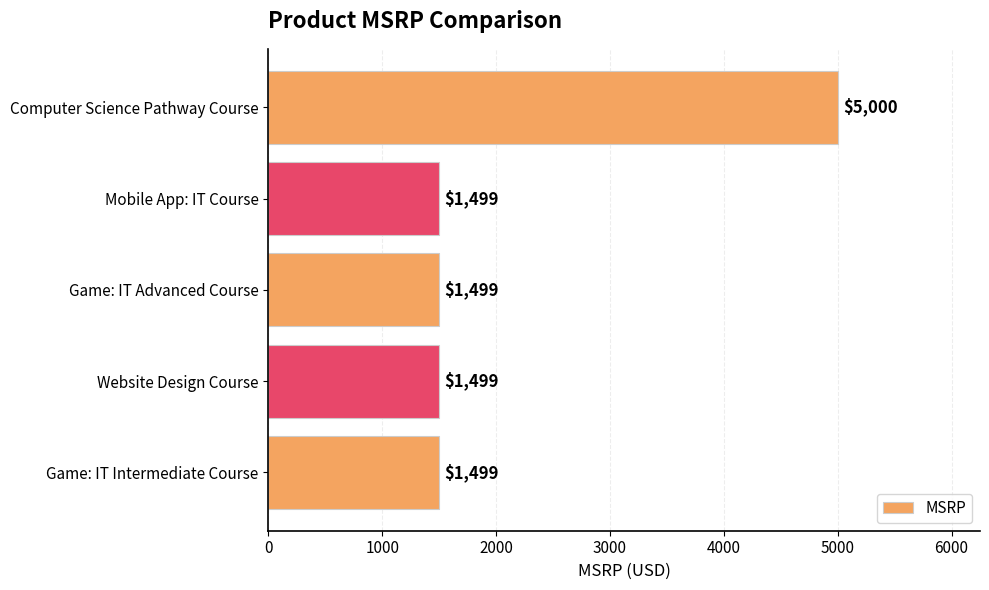

What is the change in value from Website Design Course to Computer Science Pathway Course?

+3501